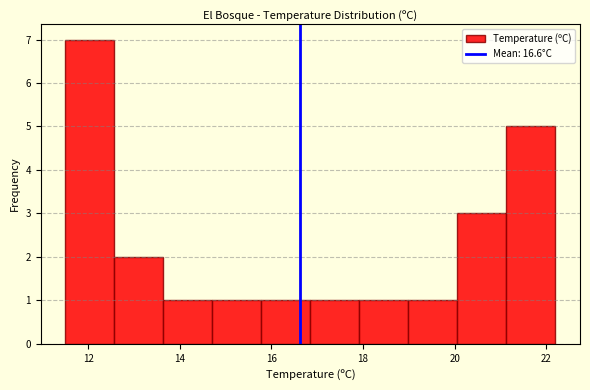

Reading left to right, transcribe this chart: for each bar, give the range it covers on the x-axis and its height. Neither the bar edges nor the heights are printed on the chart, so give them approximately, as read against the axes.

11.6 to 12.6: 7
12.6 to 13.6: 2
13.6 to 14.8: 1
14.8 to 15.8: 1
15.8 to 16.8: 1
16.8 to 18.0: 1
18.0 to 19.0: 1
19.0 to 20.0: 1
20.0 to 21.2: 3
21.2 to 22.2: 5